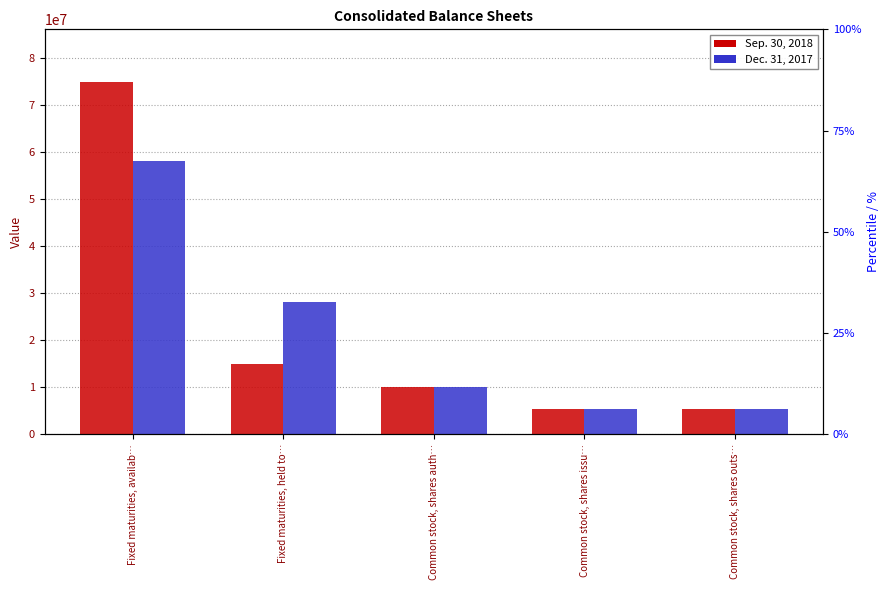

What is the total value across all series at Common stock, shares issu…?

10614236